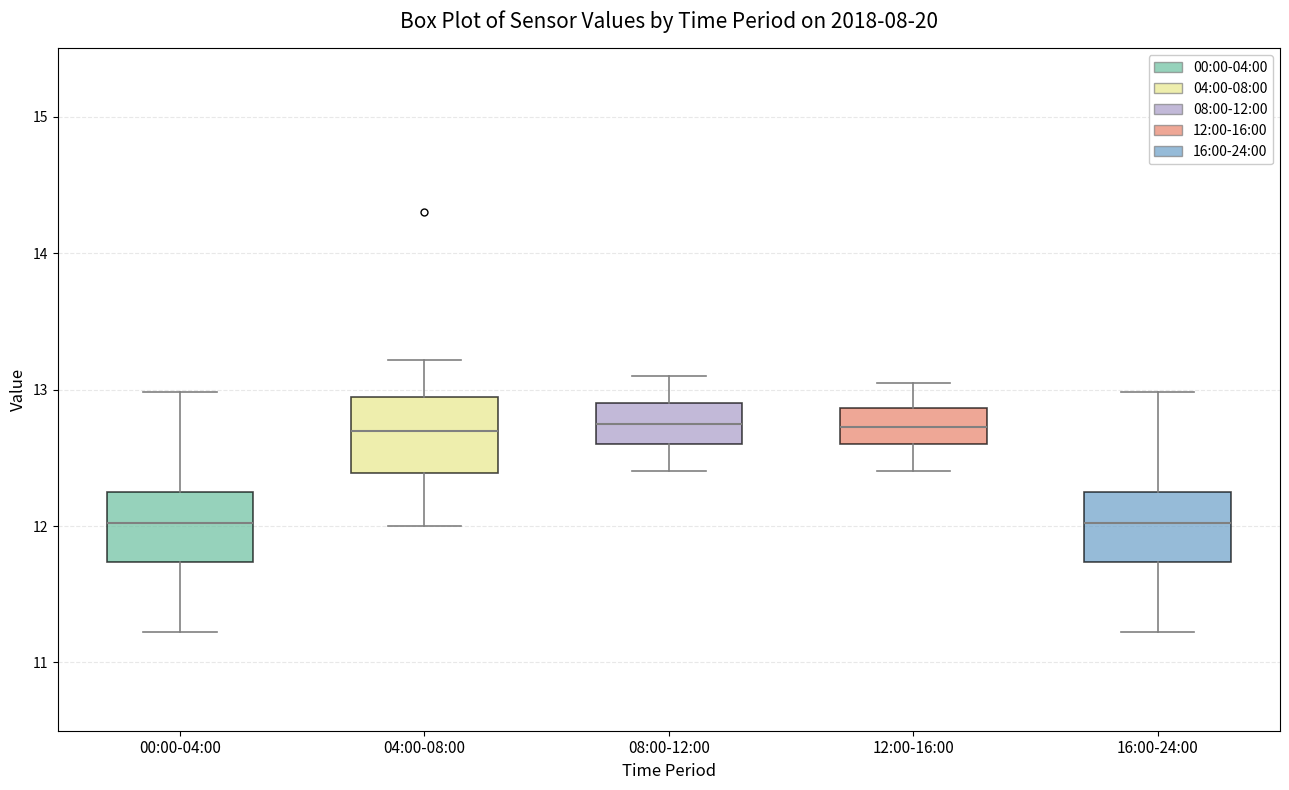

Reading left to right, transcribe this box plot: for each box, give where its median line is, the range the box spans, and where its two whiskers end, as read against the y-axis. The values are not printed on the chart, so give them approximately, as read against the axis.

00:00-04:00: median 12.0, box 11.7 to 12.2, whiskers 11.2 to 13.0
04:00-08:00: median 12.7, box 12.4 to 12.9, whiskers 12.0 to 13.2
08:00-12:00: median 12.8, box 12.6 to 12.9, whiskers 12.4 to 13.1
12:00-16:00: median 12.7, box 12.6 to 12.9, whiskers 12.4 to 13.1
16:00-24:00: median 12.0, box 11.7 to 12.2, whiskers 11.2 to 13.0